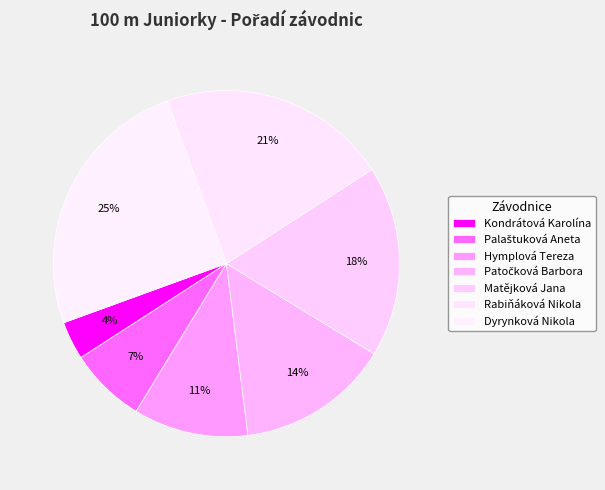

Rank the categories by value from lowest to highest.

Kondrátová Karolína, Palaštuková Aneta, Hymplová Tereza, Patočková Barbora, Matějková Jana, Rabiňáková Nikola, Dyrynková Nikola